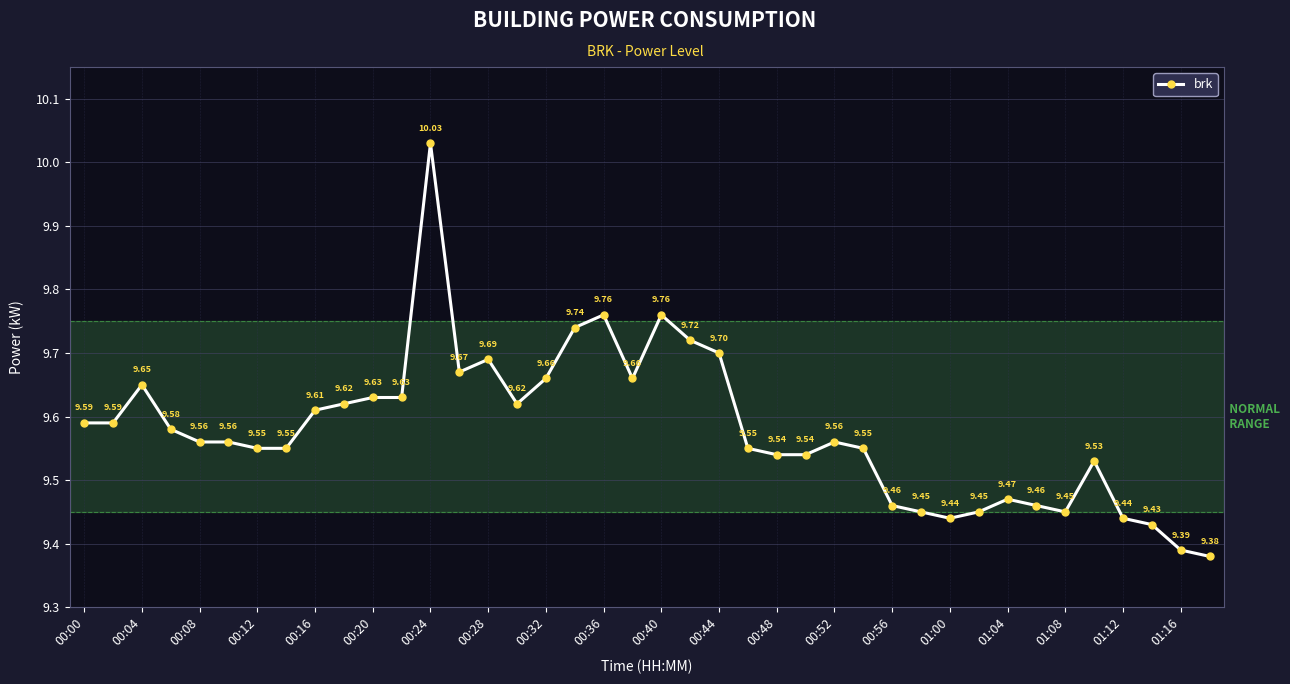

How many lines are shown in the chart?

1